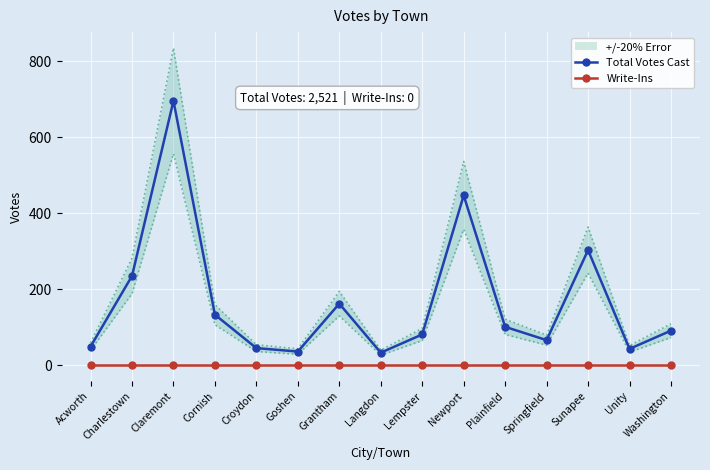

Which series has the widest spread of values?

Total Votes Cast